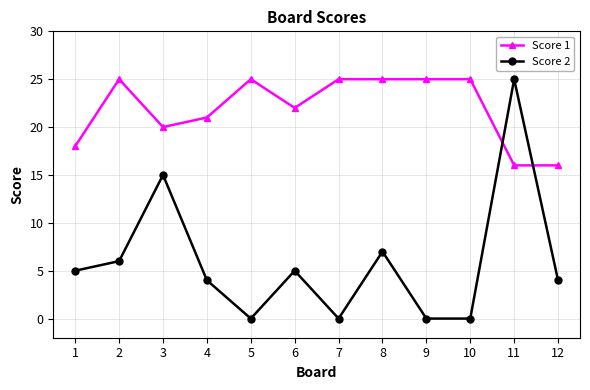

How many lines are shown in the chart?

2